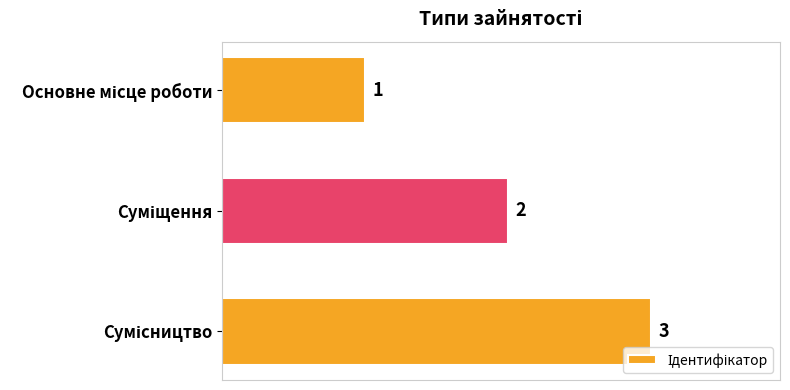

Count the values in the range 1 to 3.

3